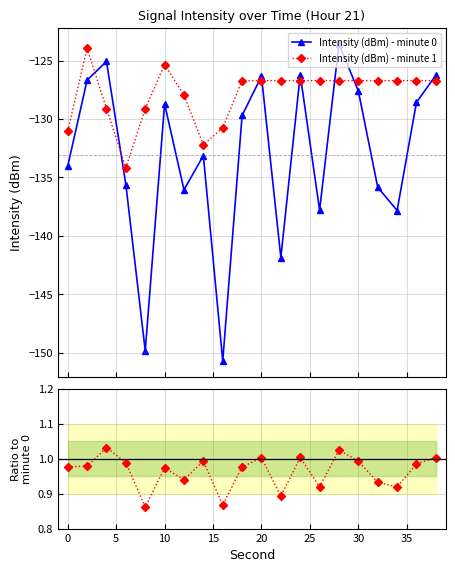

What is the value of the Intensity (dBm) - minute 1 point at the 1st from the left?

-131.0